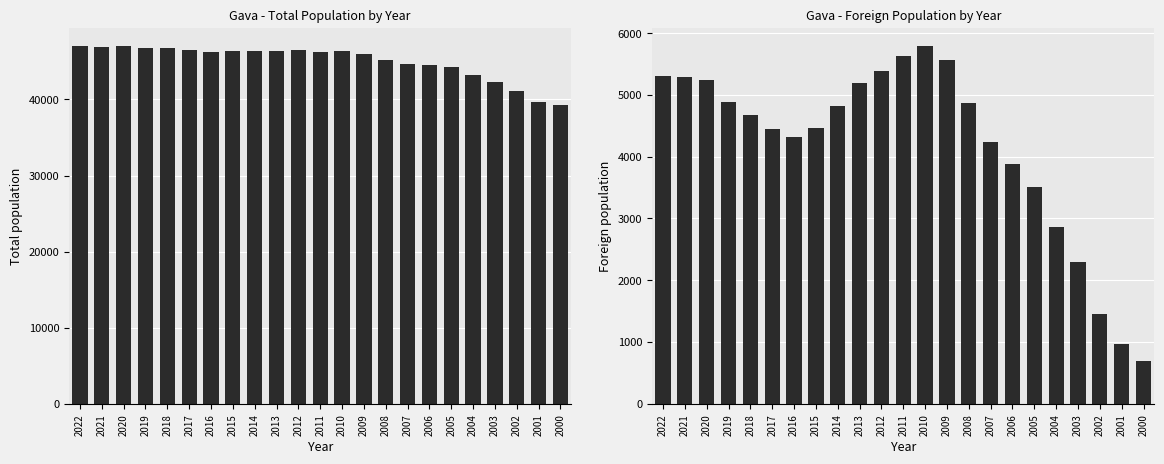

List the labels in order of Total population value, smallest first.

2000, 2001, 2002, 2003, 2004, 2005, 2006, 2007, 2008, 2009, 2011, 2016, 2014, 2013, 2010, 2015, 2012, 2017, 2018, 2019, 2021, 2022, 2020